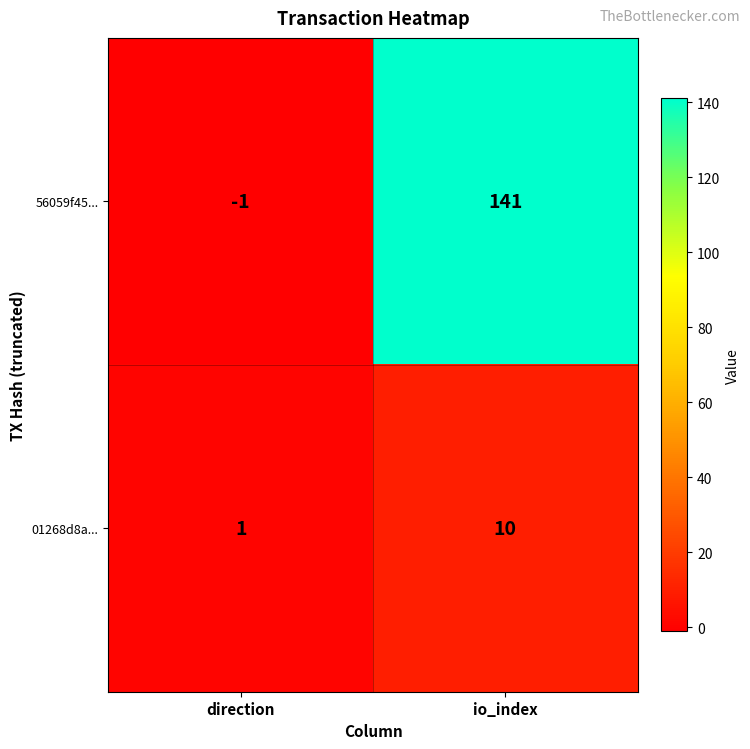

At which category does the chart reach its peak across all series?

io_index